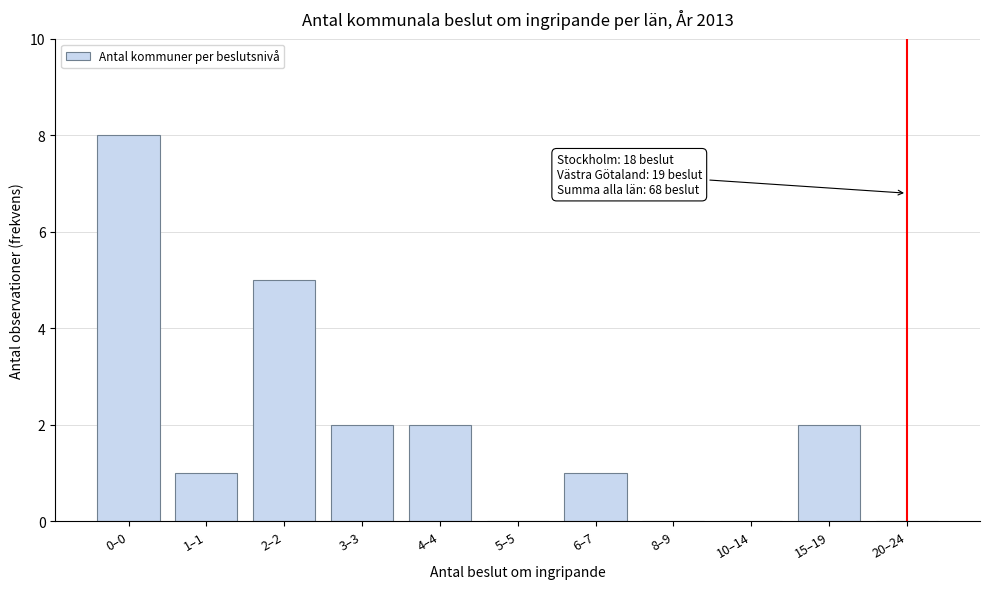

Reading left to right, what are all the values shown in this chart?

0–0=8	1–1=1	2–2=5	3–3=2	4–4=2	5–5=0	6–7=1	8–9=0	10–14=0	15–19=2	20–24=0